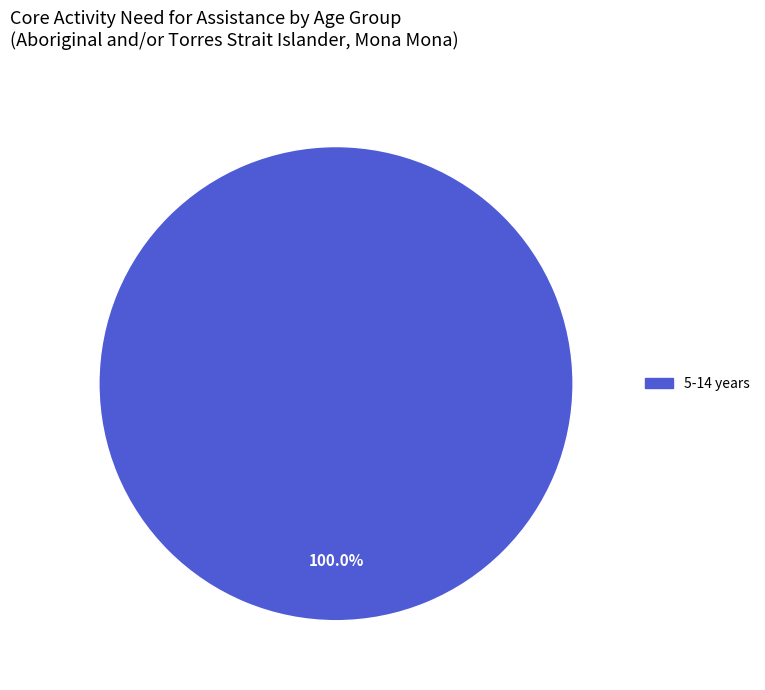

Does any single category account for the majority?

Yes